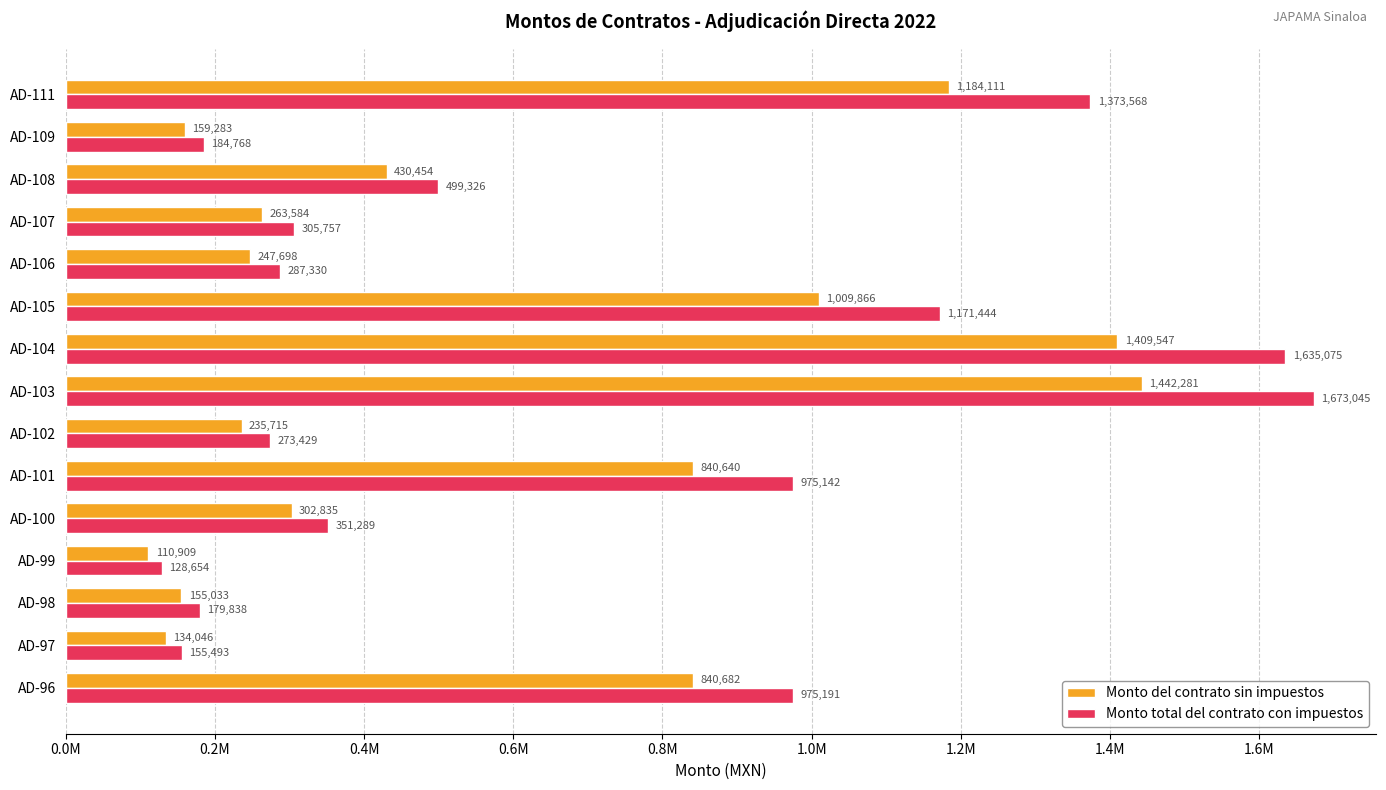

What are all the series names shown in the legend?

Monto del contrato sin impuestos, Monto total del contrato con impuestos